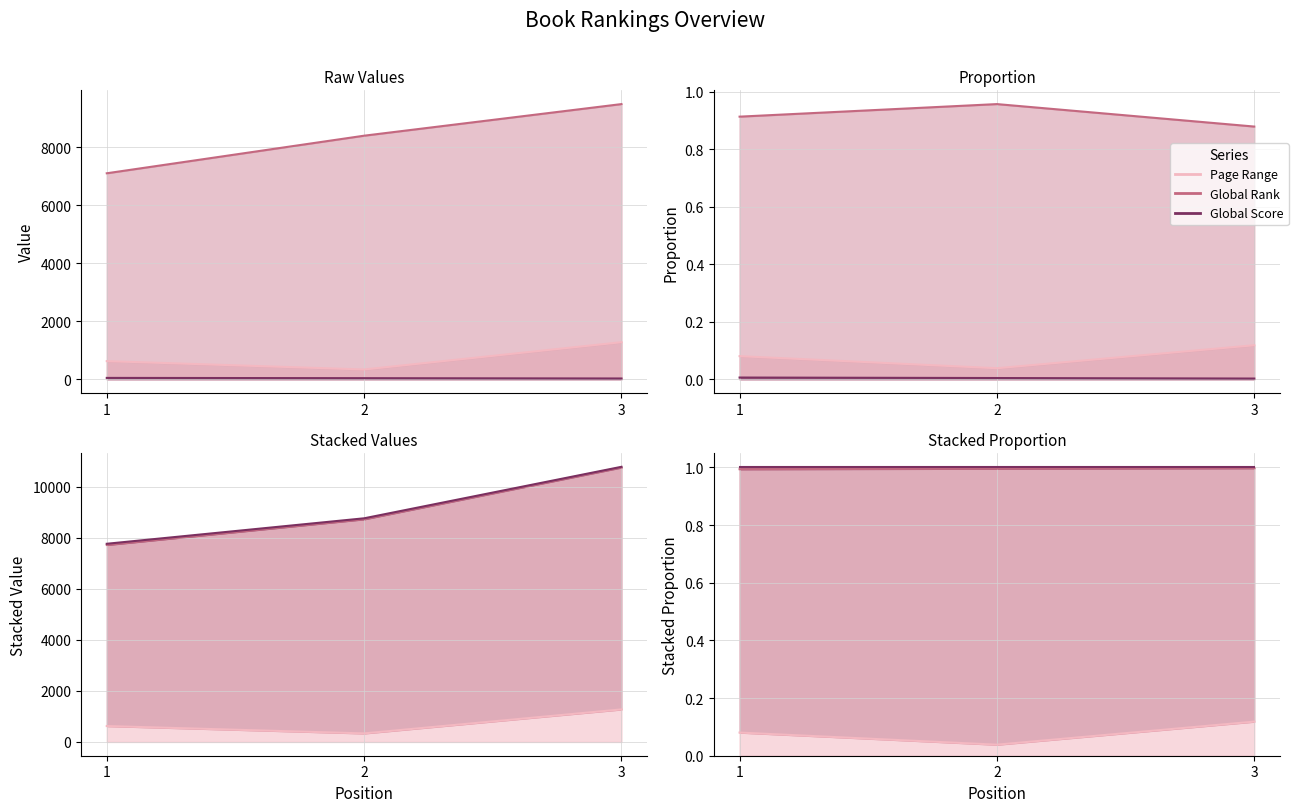

Which label corresponds to the largest value in the chart?

3